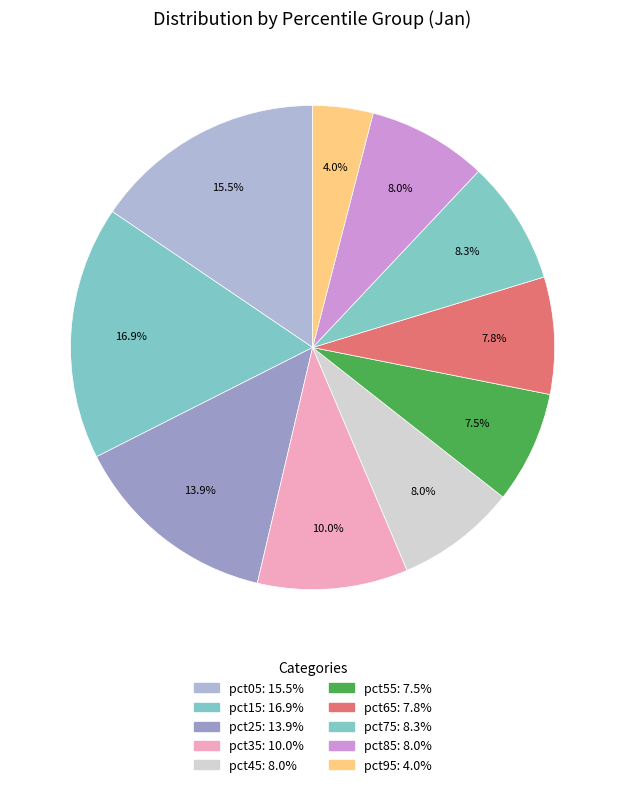

The pct75 slice represents 8% of the pie. True or false?

True